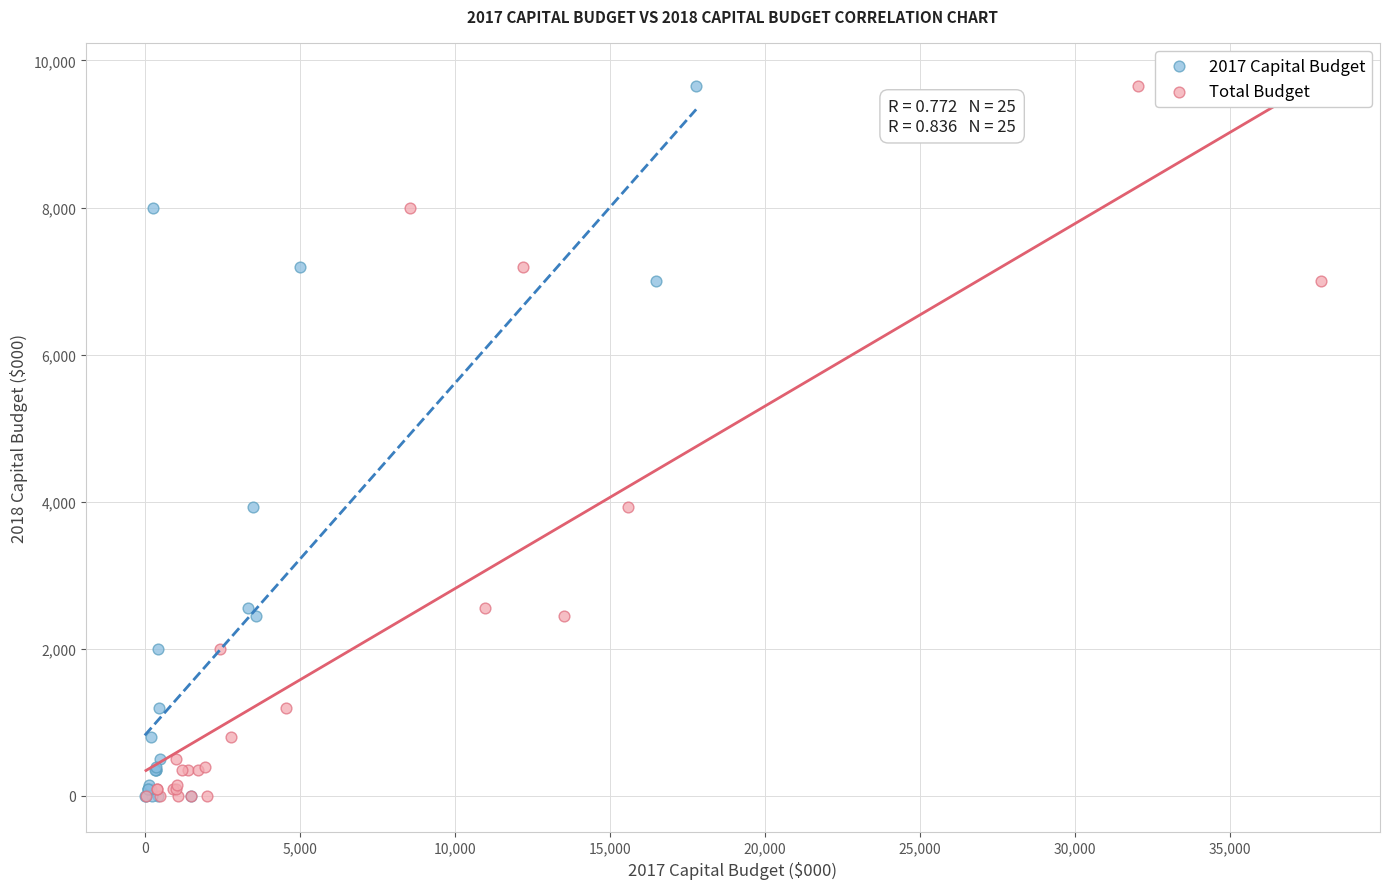

What are all the series names shown in the legend?

2017 Capital Budget, Total Budget